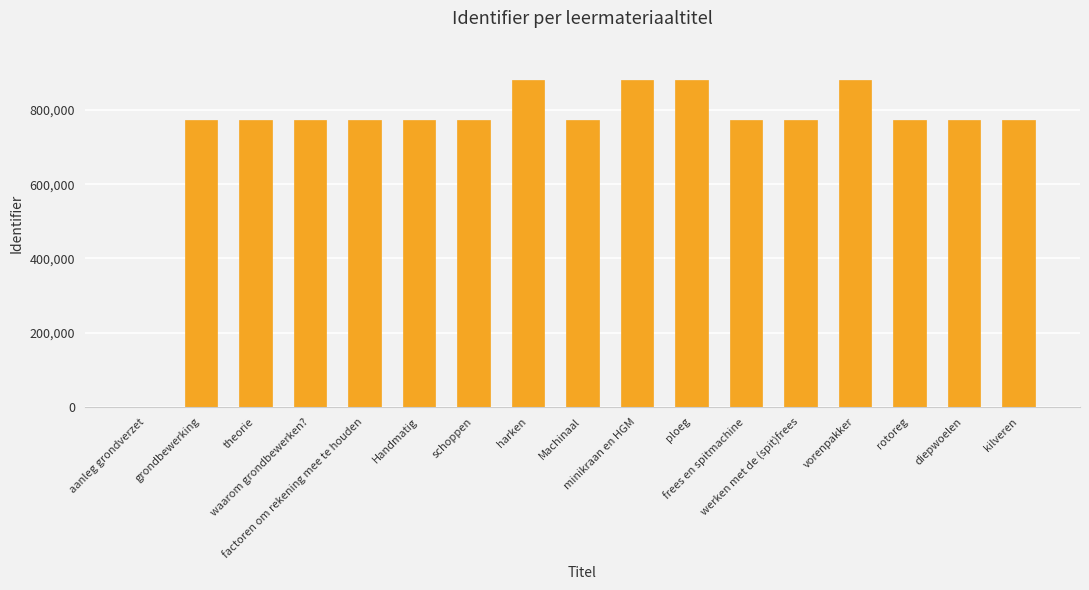

At which label does the data first exceed 771961?

harken